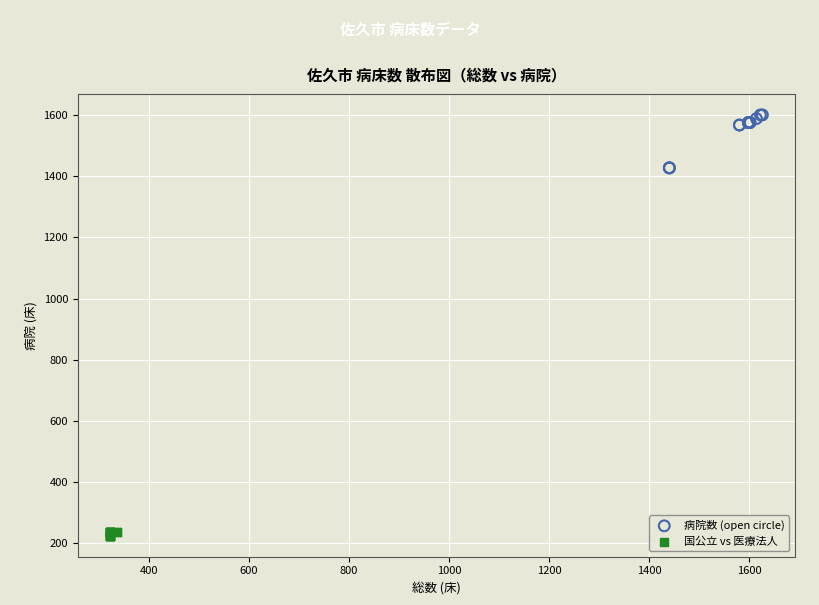

Which series reaches the maximum Y coordinate?

病院数 (open circle)